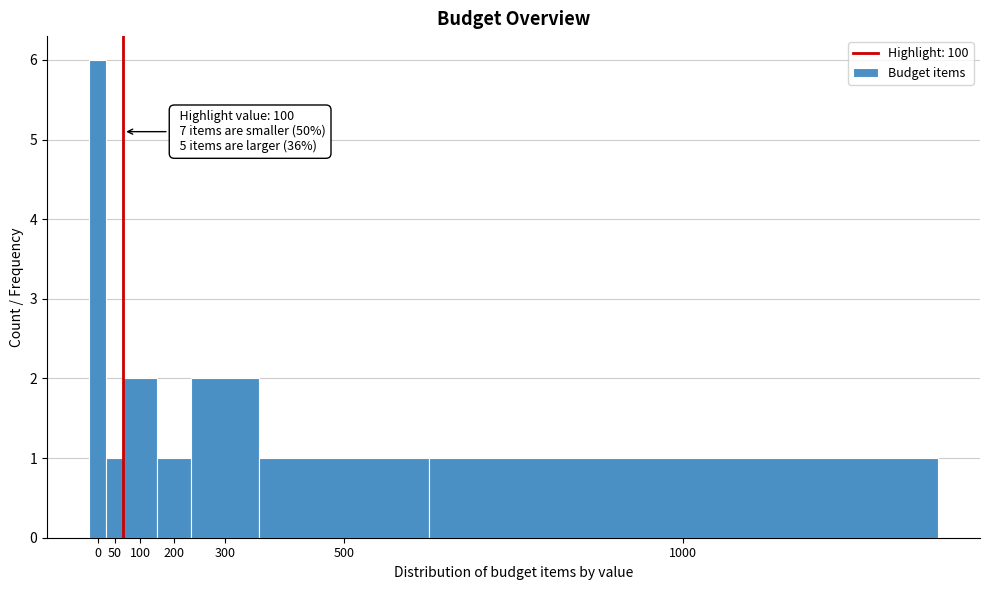

Reading right to left, transcribe all the data shown in this chart.

1000=1	500=1	300=2	200=1	100=2	50=1	0=6